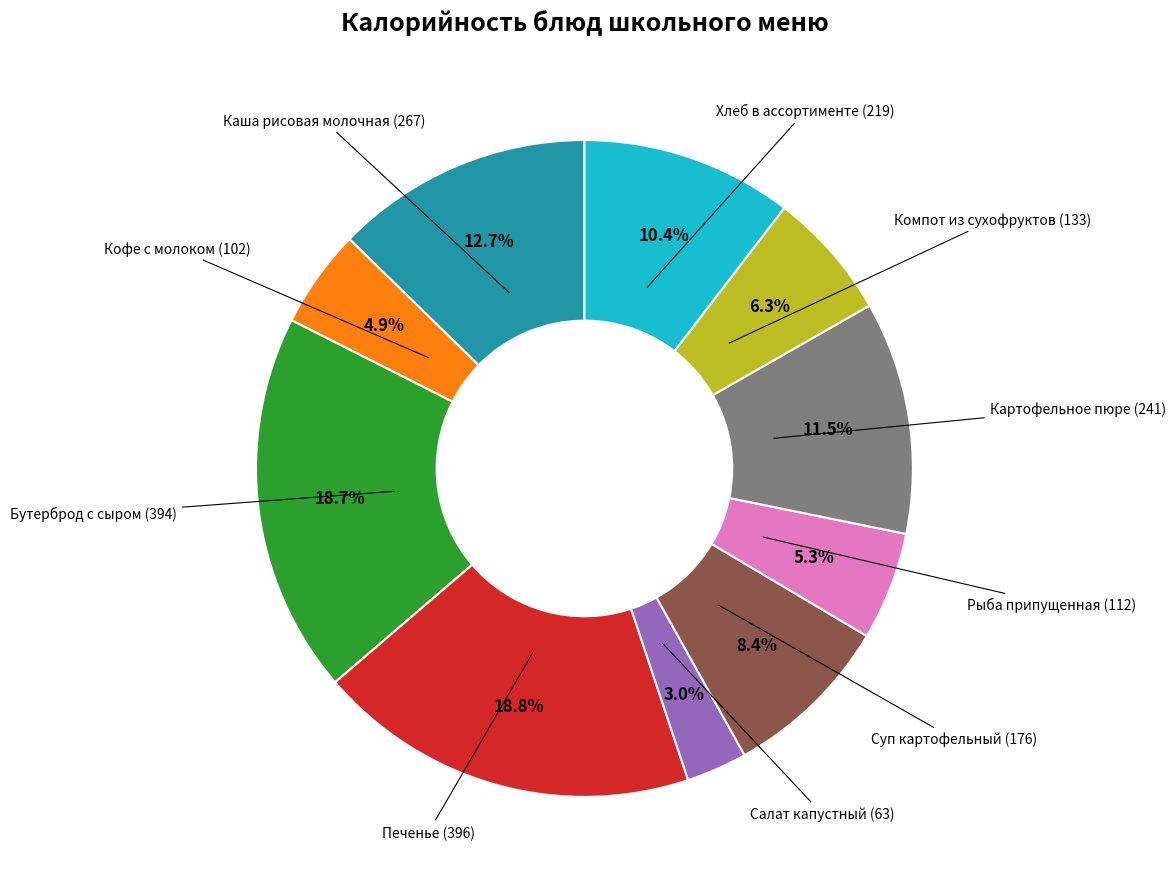

Count the number of slices in the pie.

10